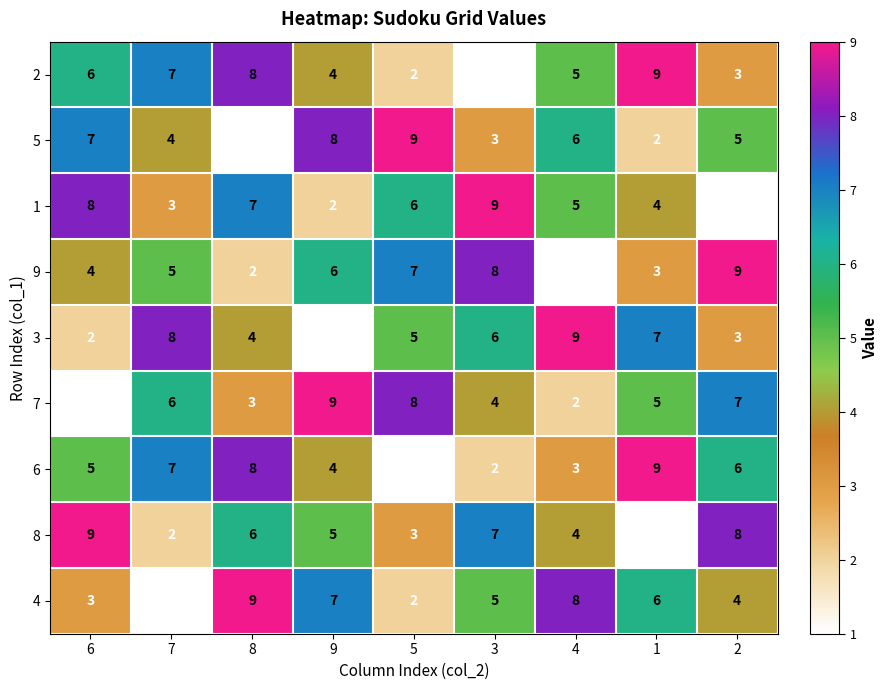

What is the sum of the 2 values at 3 and 9?

5